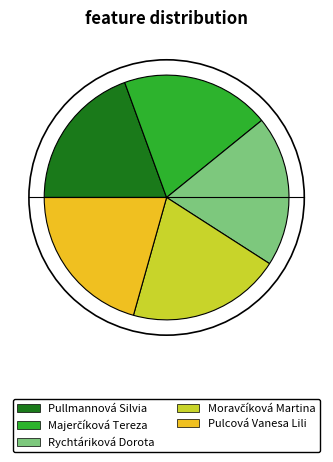

The Pullmannová Silvia slice represents 28% of the pie. True or false?

False